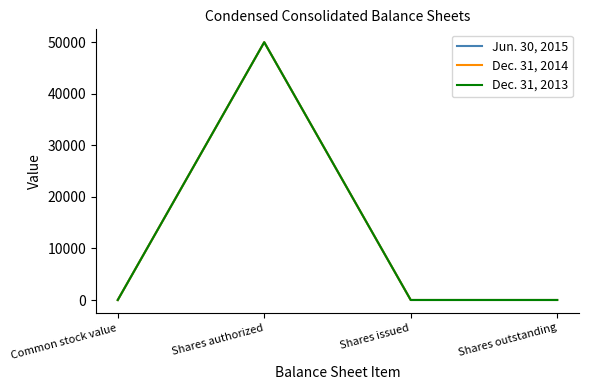

Reading left to right, what are all the values shown in this chart?

Jun. 30, 2015: Common stock value=1	Shares authorized=50000	Shares issued=2	Shares outstanding=2
Dec. 31, 2014: Common stock value=1	Shares authorized=50000	Shares issued=2	Shares outstanding=2
Dec. 31, 2013: Common stock value=1	Shares authorized=50000	Shares issued=2	Shares outstanding=2